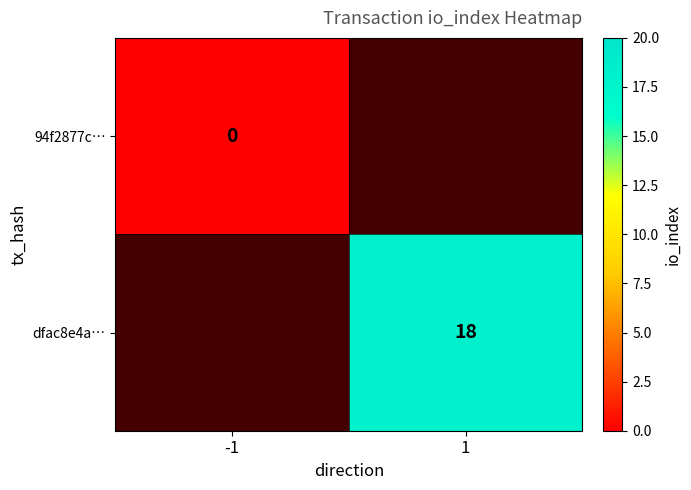

Which category has the highest value across all series?

1